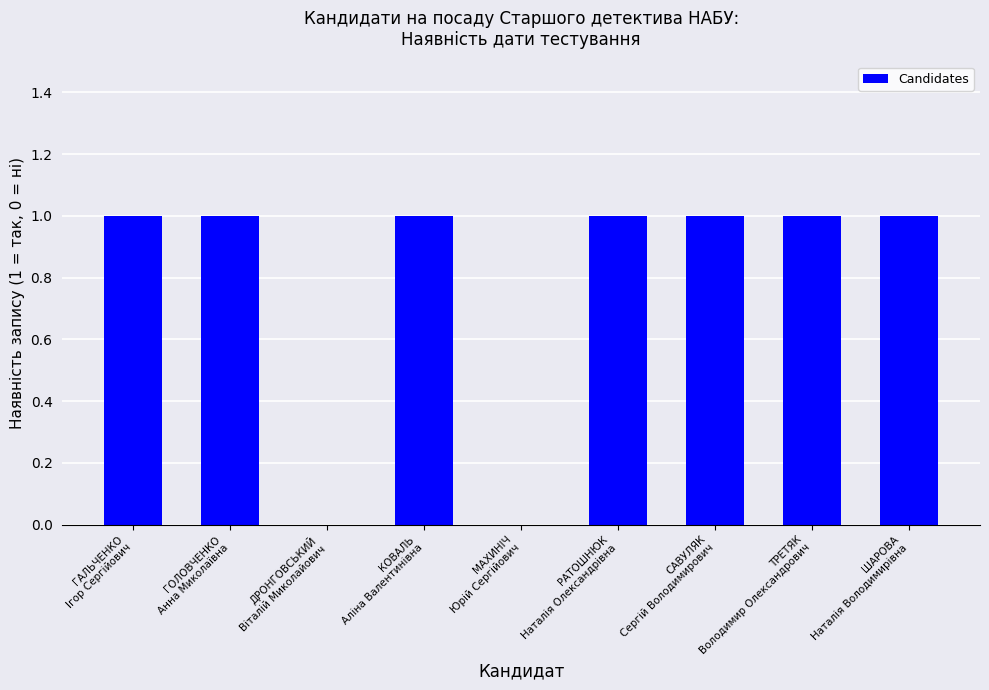

Count the number of data series in this chart.

1